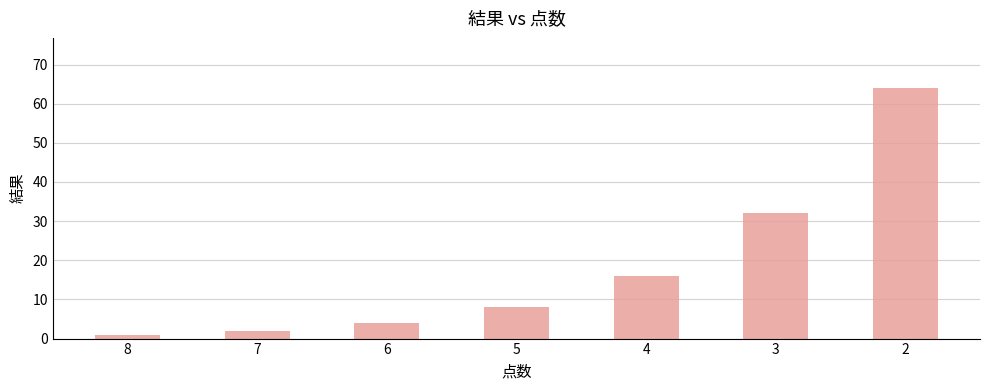

What is the change in value from 5 to 4?

+8